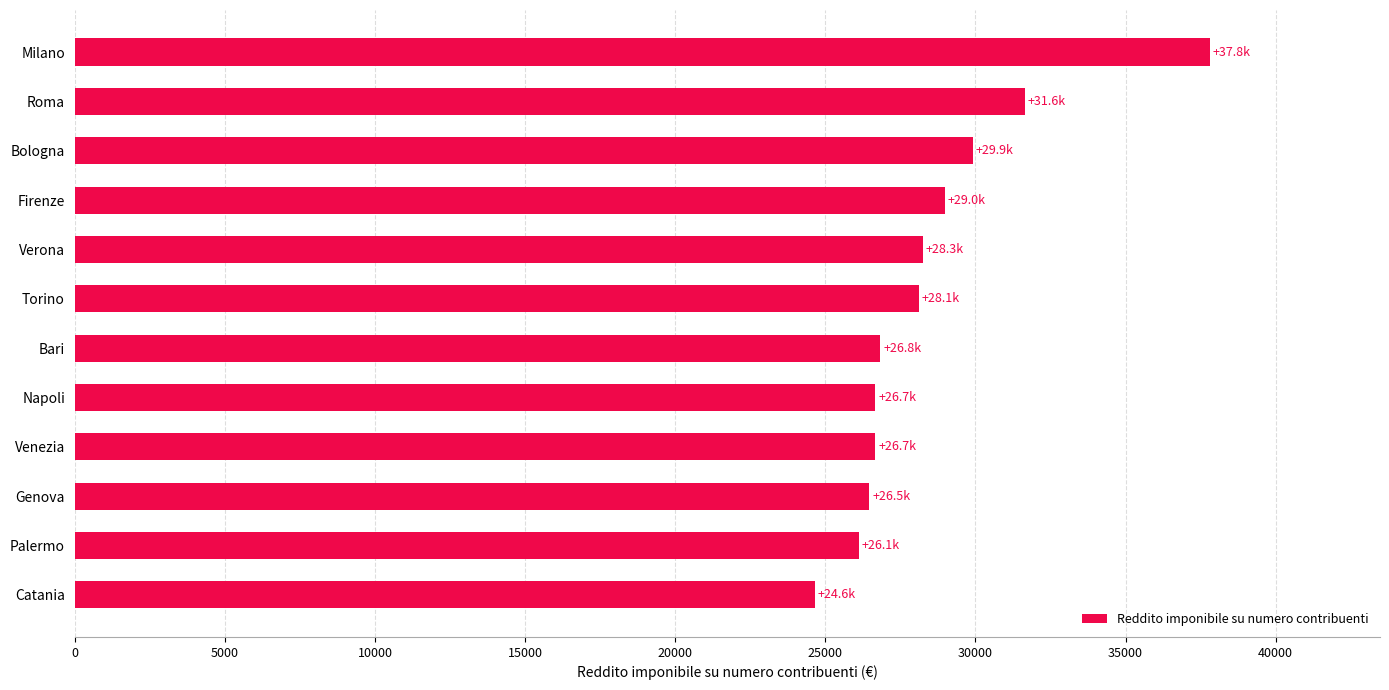

What is the average value?

28504.6